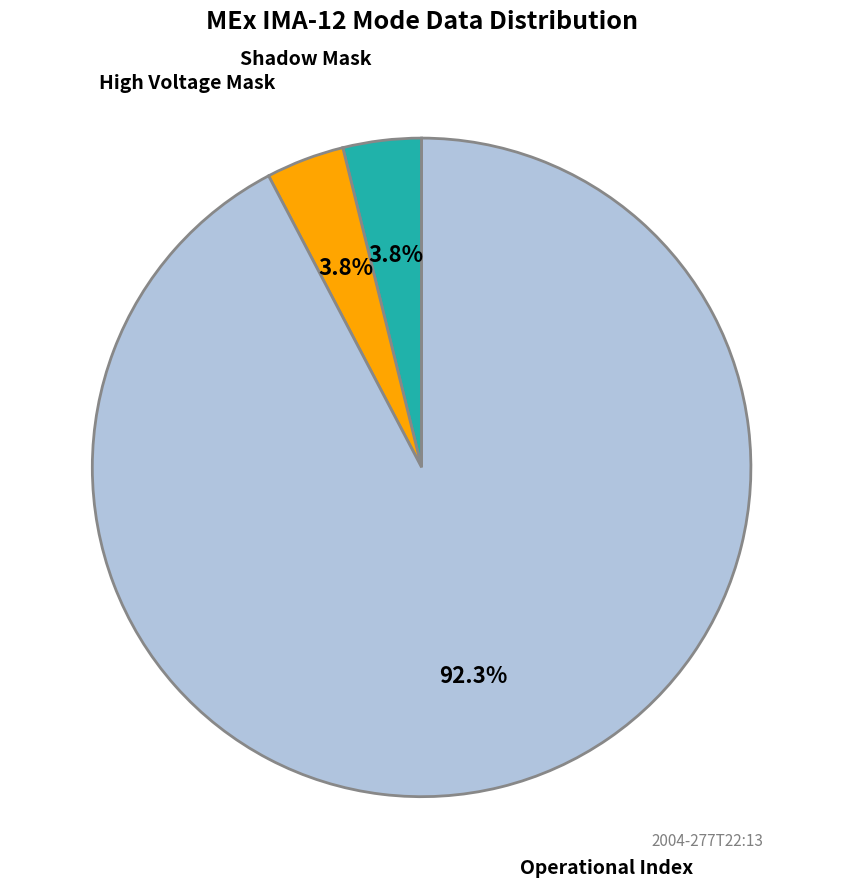

Does Operational Index represent more than half of the total?

Yes